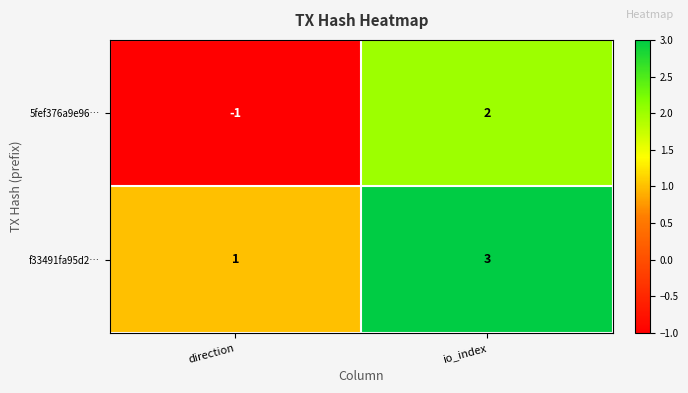

Which category has the highest value in the f33491fa95d2… series?

io_index